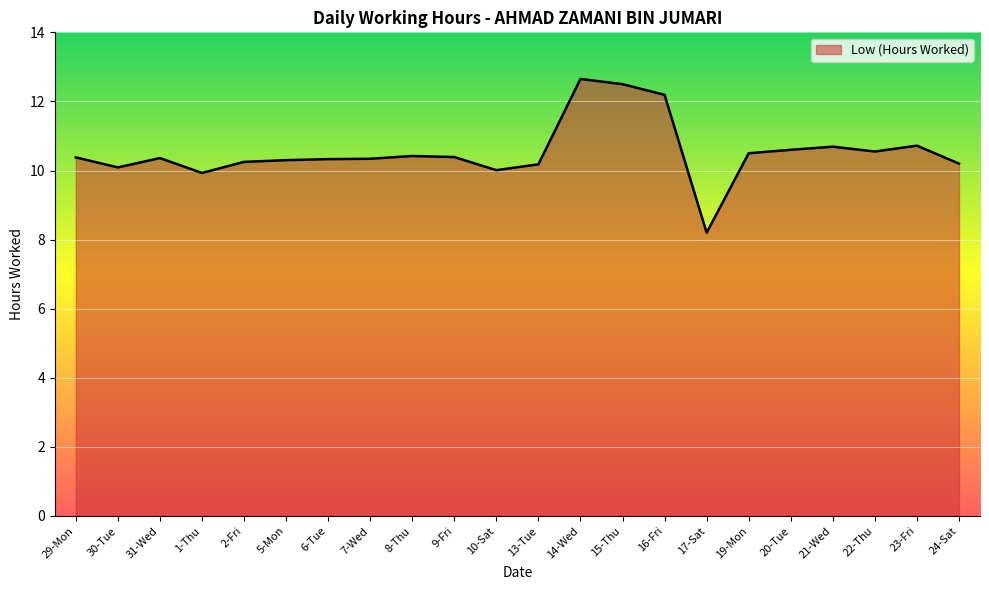

What is the change in value from 31-Wed to 21-Wed?

+0.3